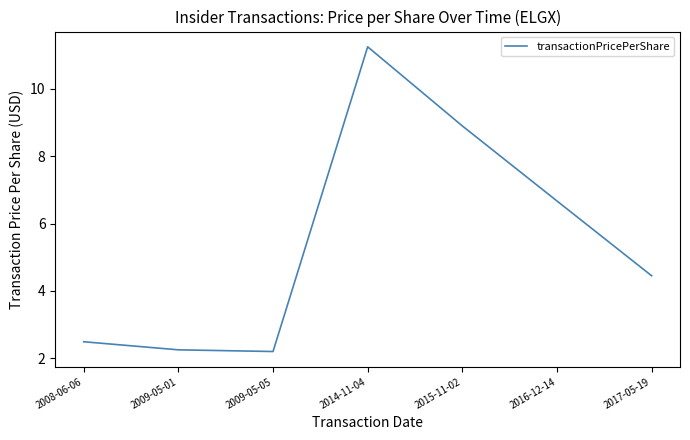

What is the smallest value displayed?

2.2